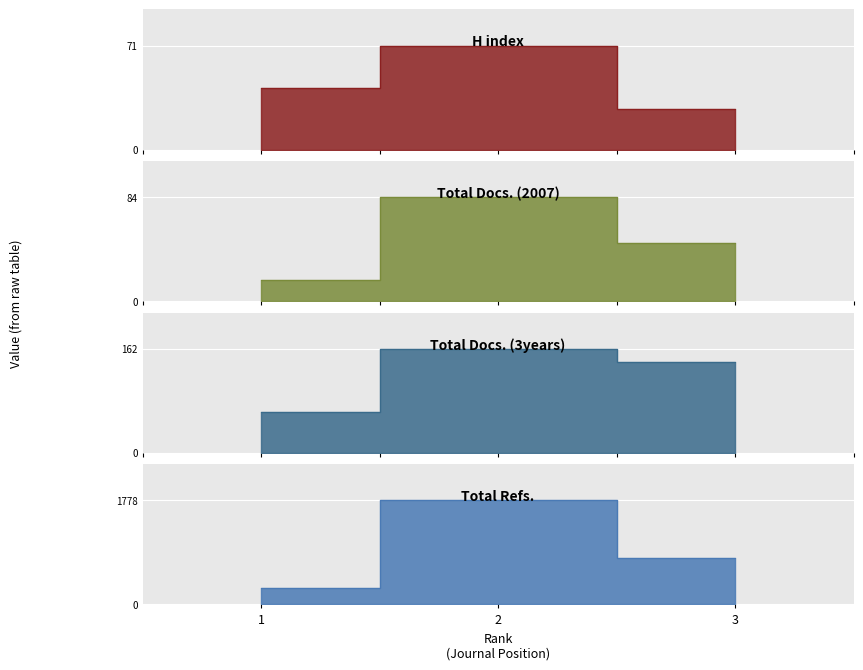

The value of Total Refs. at 1 is 289. True or false?

True